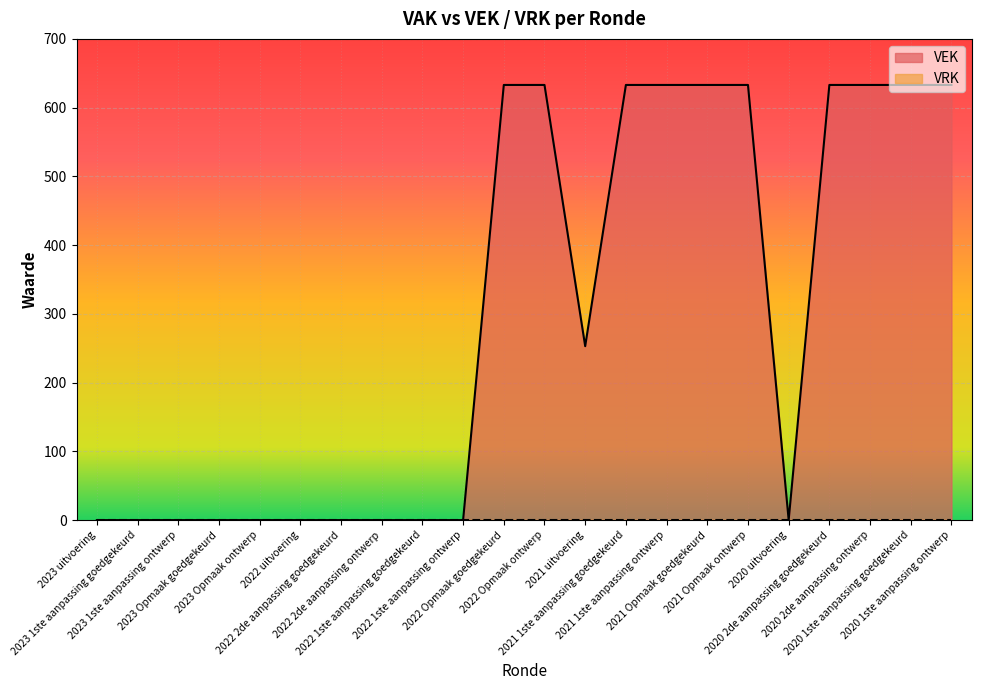

Reading left to right, list all the values displayed in this chart.

0	0	0	0	0	0	0	0	0	0	633	633	253	633	633	633	633	0	633	633	633	633